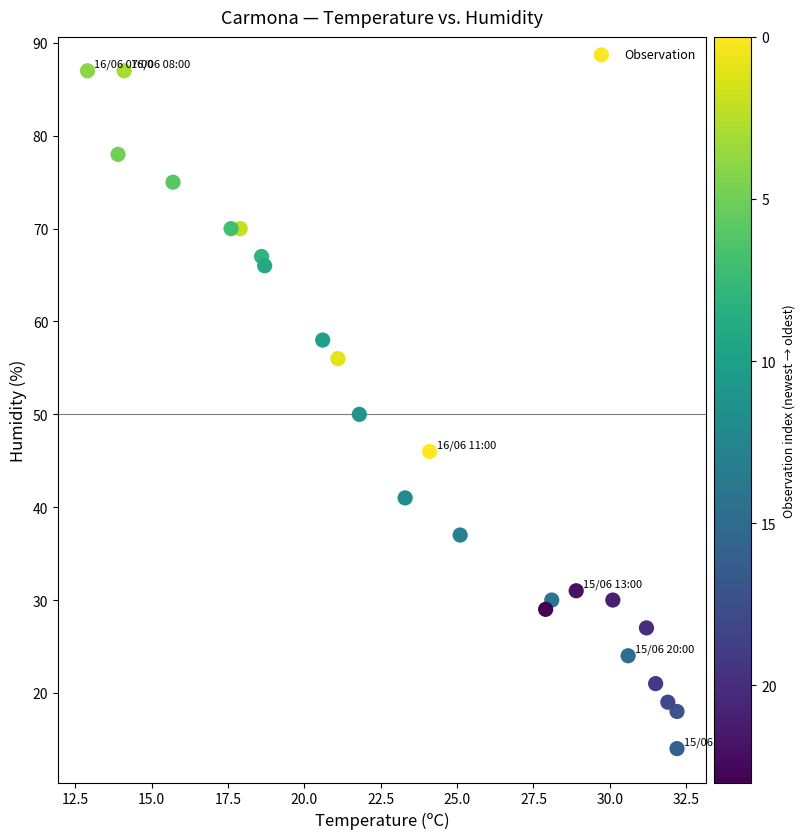

What is the range of Y values (max minus min)?

73